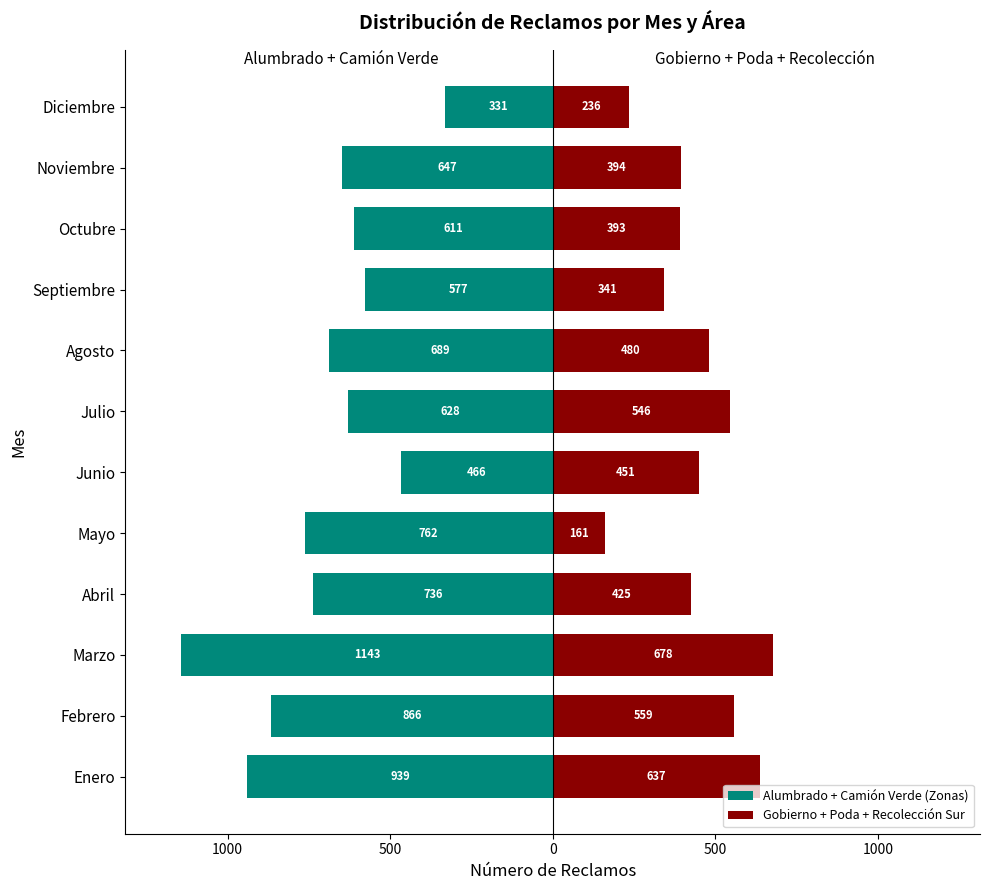

Reading right to left, transcribe all the data shown in this chart.

Alumbrado + Camión Verde (Zonas): -331	-647	-611	-577	-689	-628	-466	-762	-736	-1143	-866	-939
Gobierno + Poda + Recolección Sur: 236	394	393	341	480	546	451	161	425	678	559	637